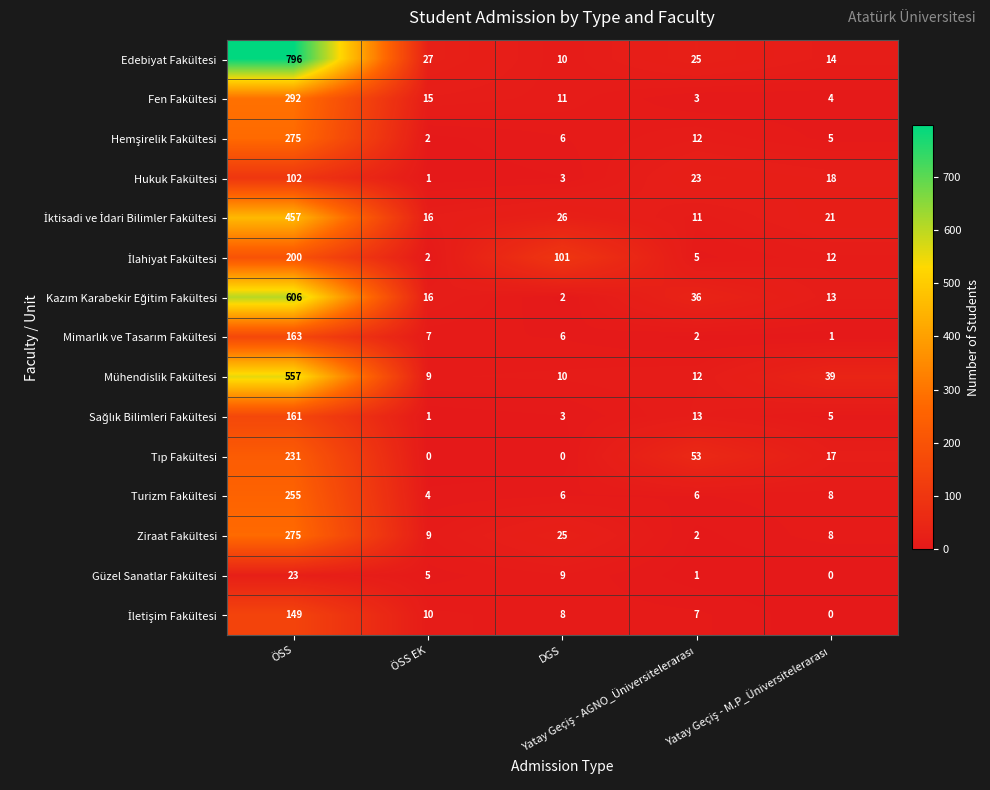

Which series has the largest range (max minus min)?

Edebiyat Fakültesi